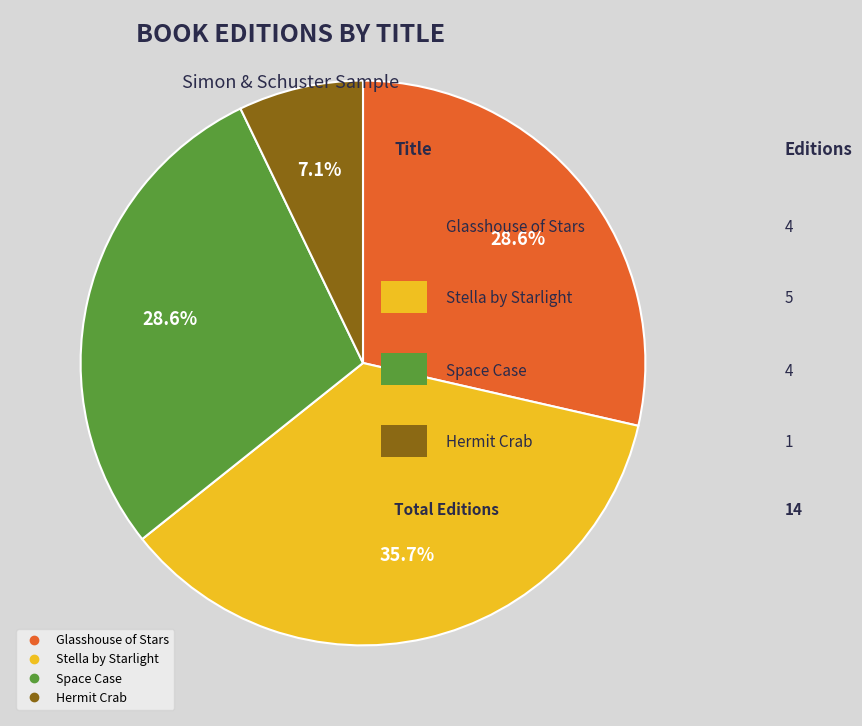

To the nearest percent, what percentage of the pie is Space Case?

29%